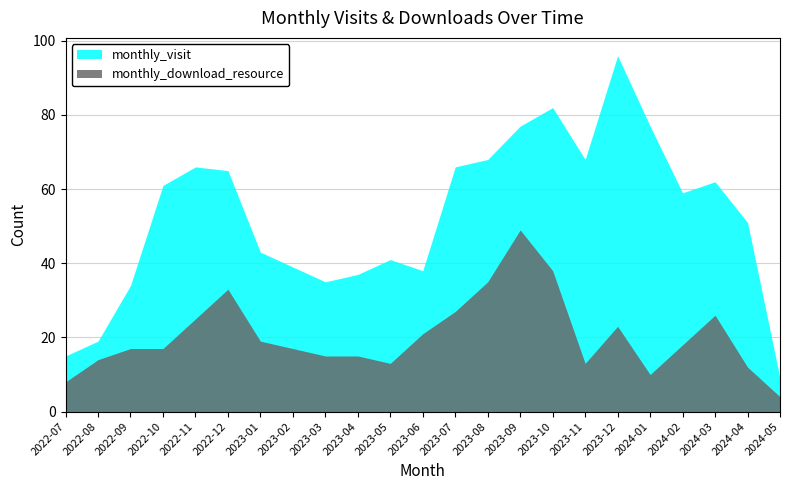

The value of monthly_download_resource at 2022-09 is 12. True or false?

False